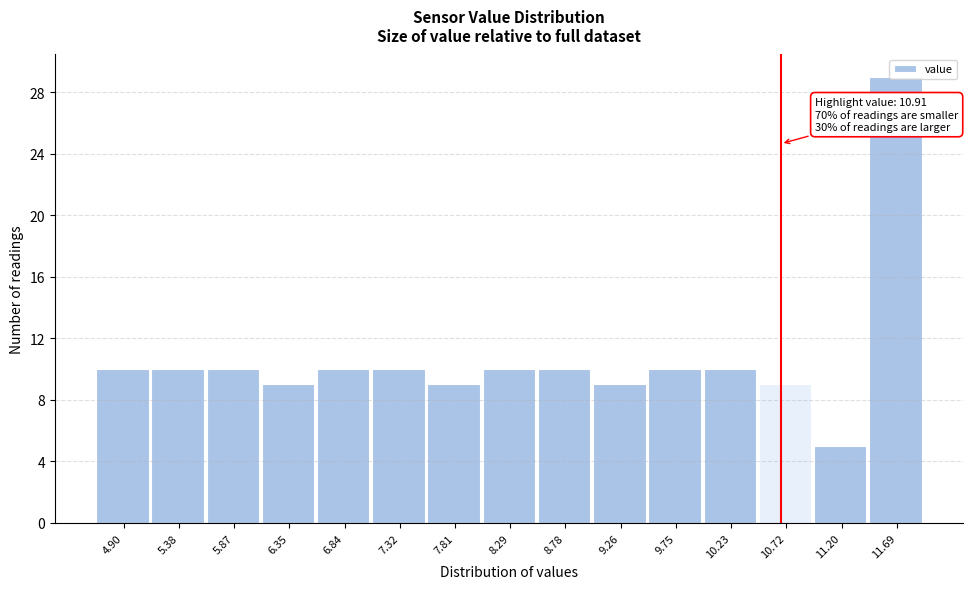

What is the ratio of the value at 10.23 to the value at 6.35?

1.1